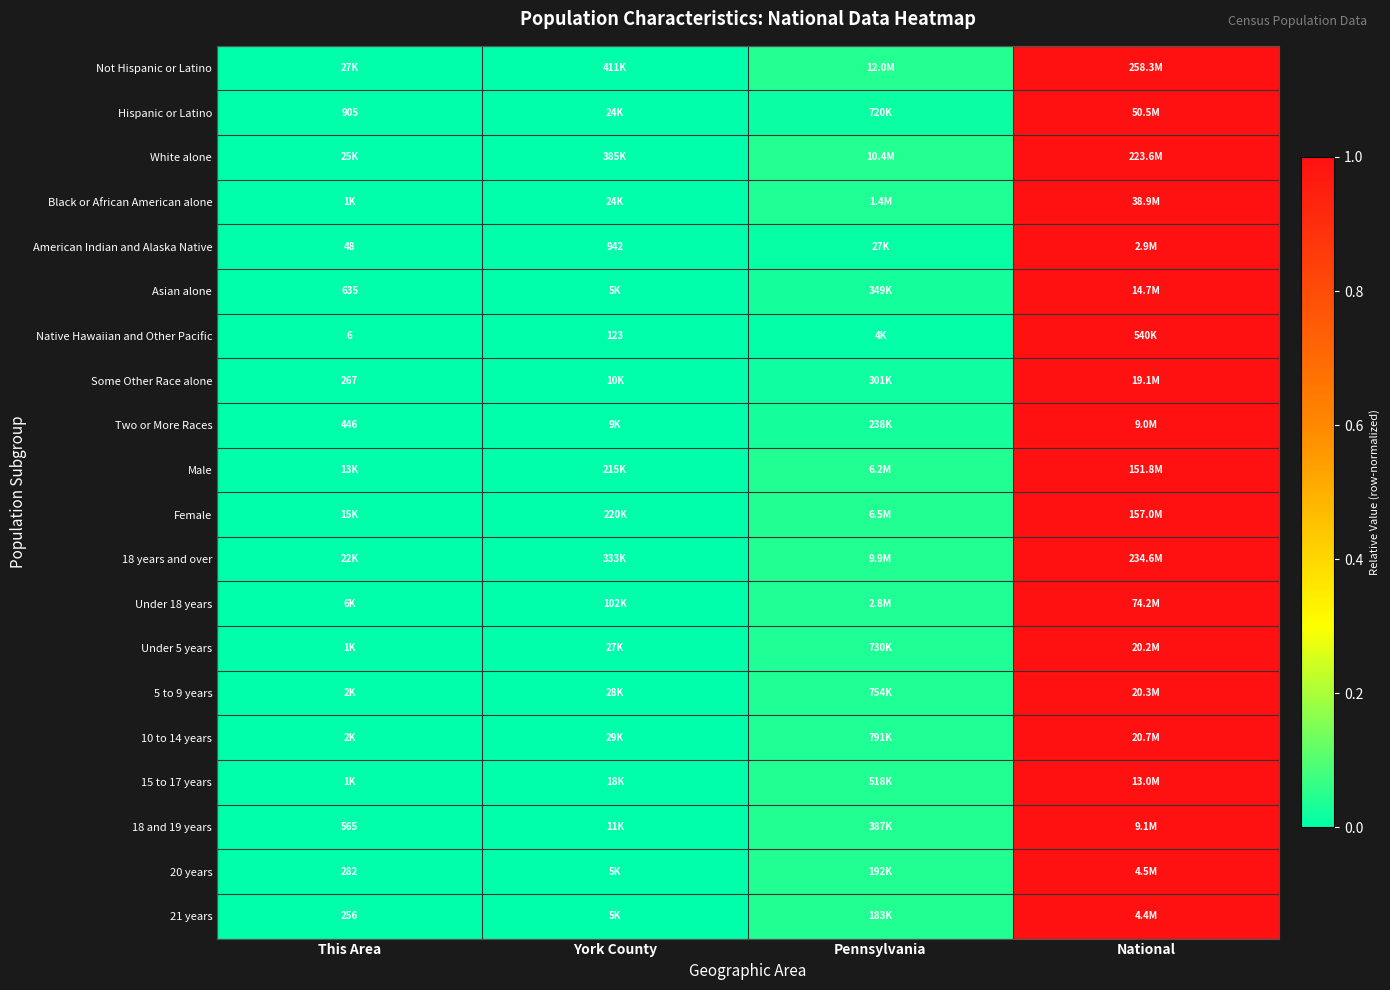

At which label is White alone closest to 0?

This Area